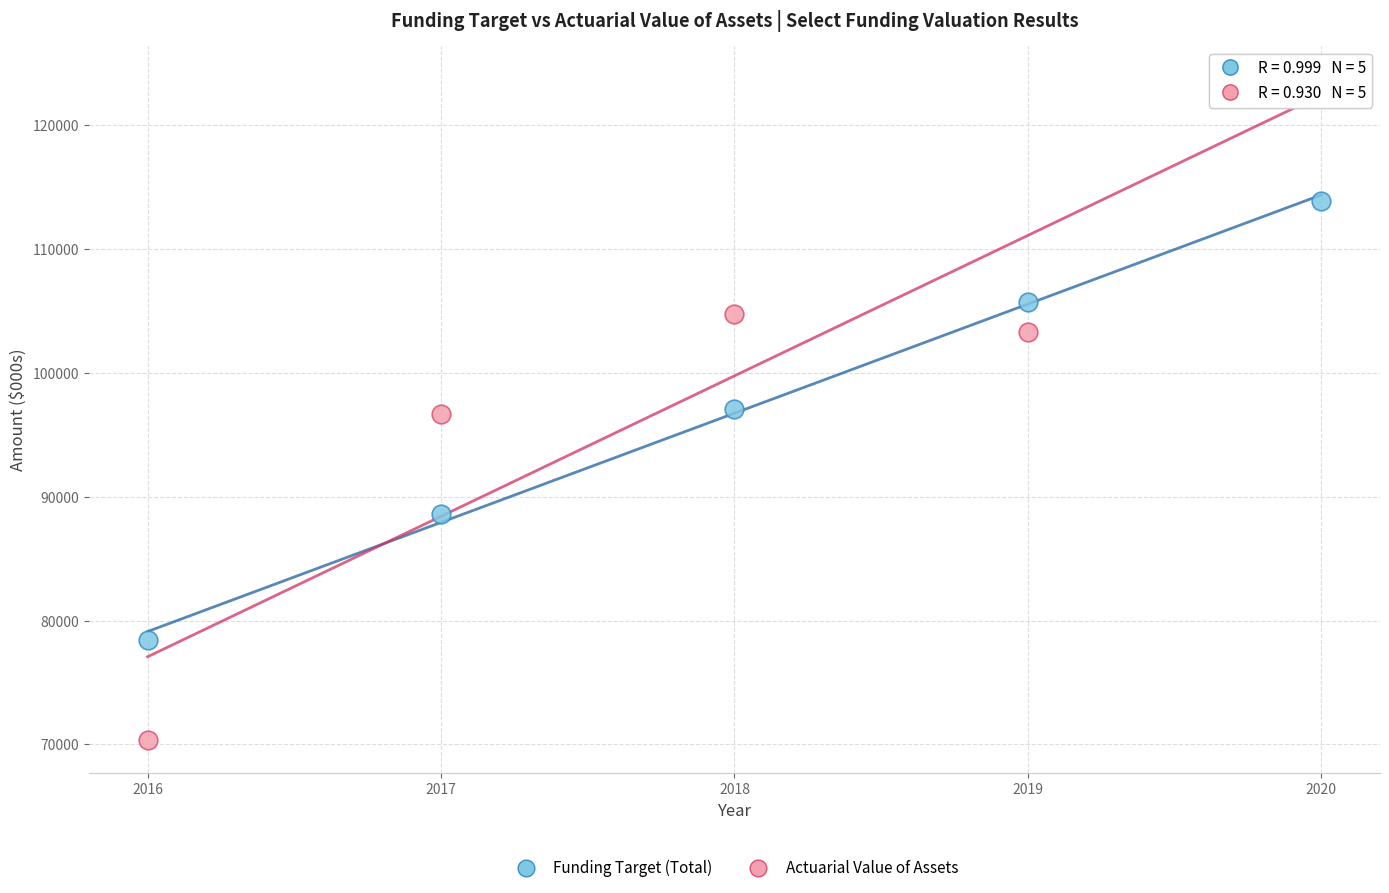

Across all data points, what is the average Y value?

98265.3